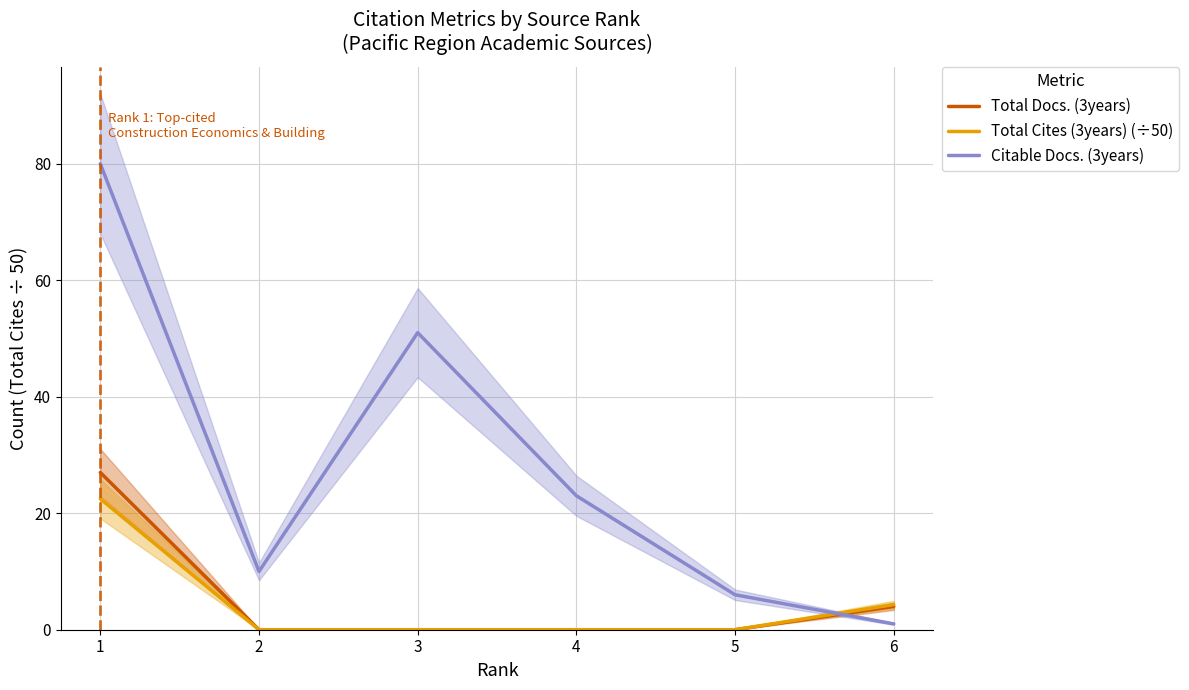

List the series in order of their peak value, lowest first.

Total Cites (3years) (÷50), Total Docs. (3years), Citable Docs. (3years)